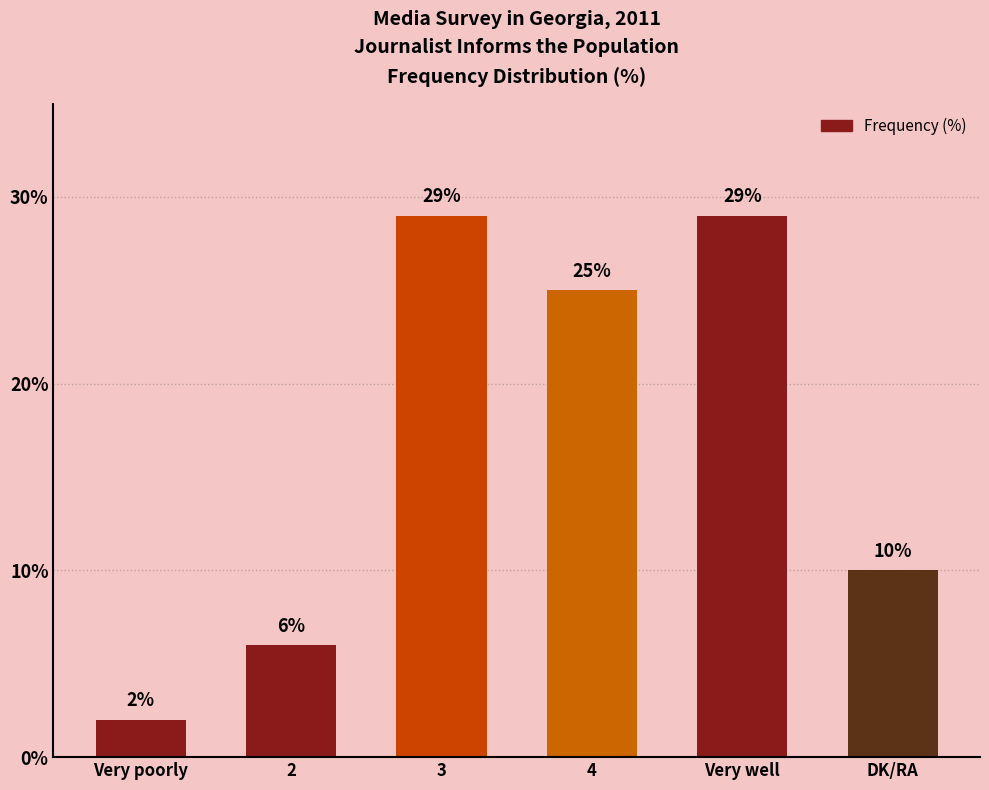

What is the average value?

17